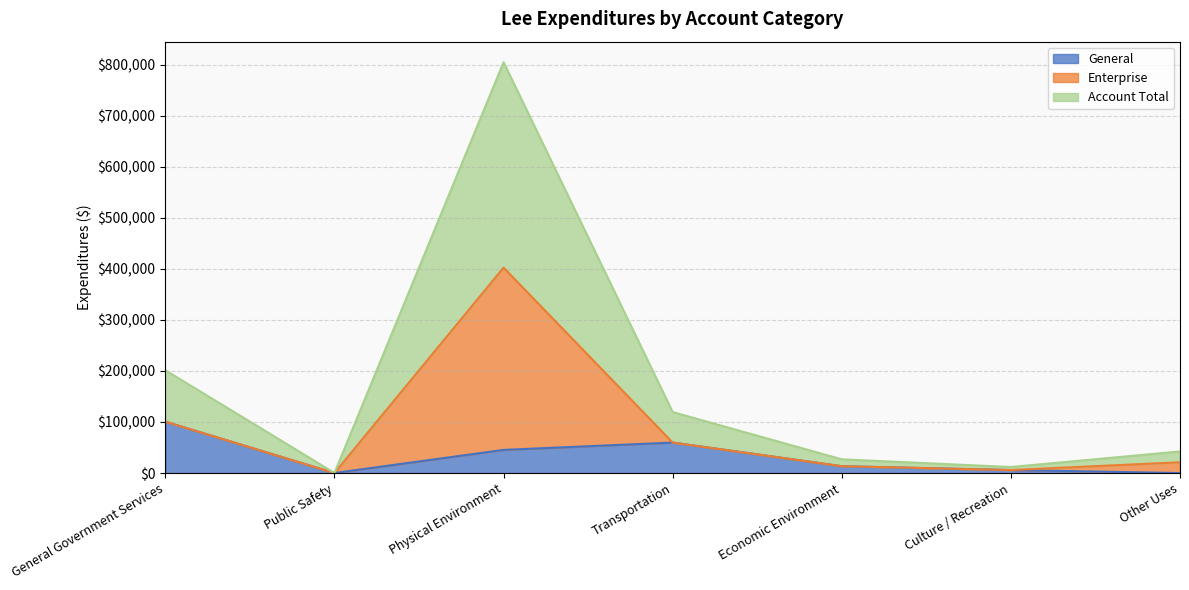

What is the value of the General point at the 2nd from the left?

131